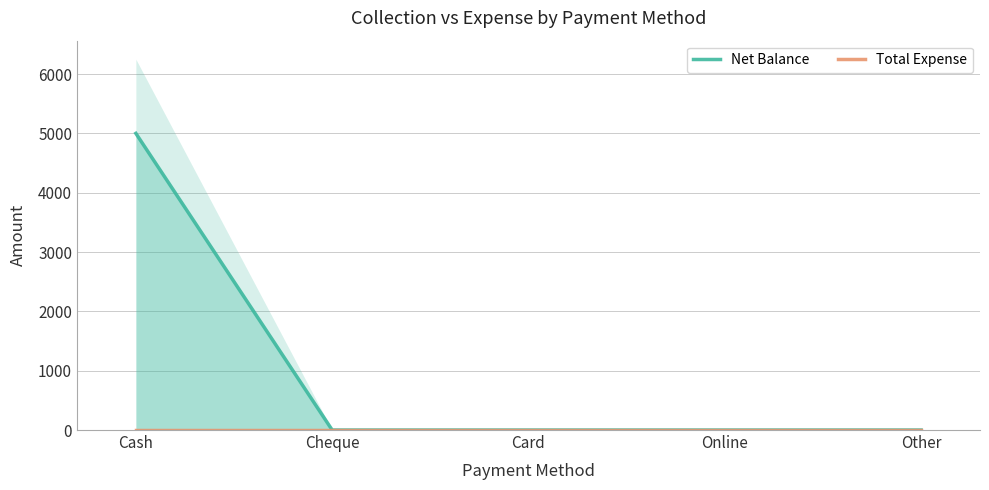

Reading right to left, what are all the values shown in this chart?

Net Balance: 0	0	0	0	5000
Total Expense: 0	0	0	0	0